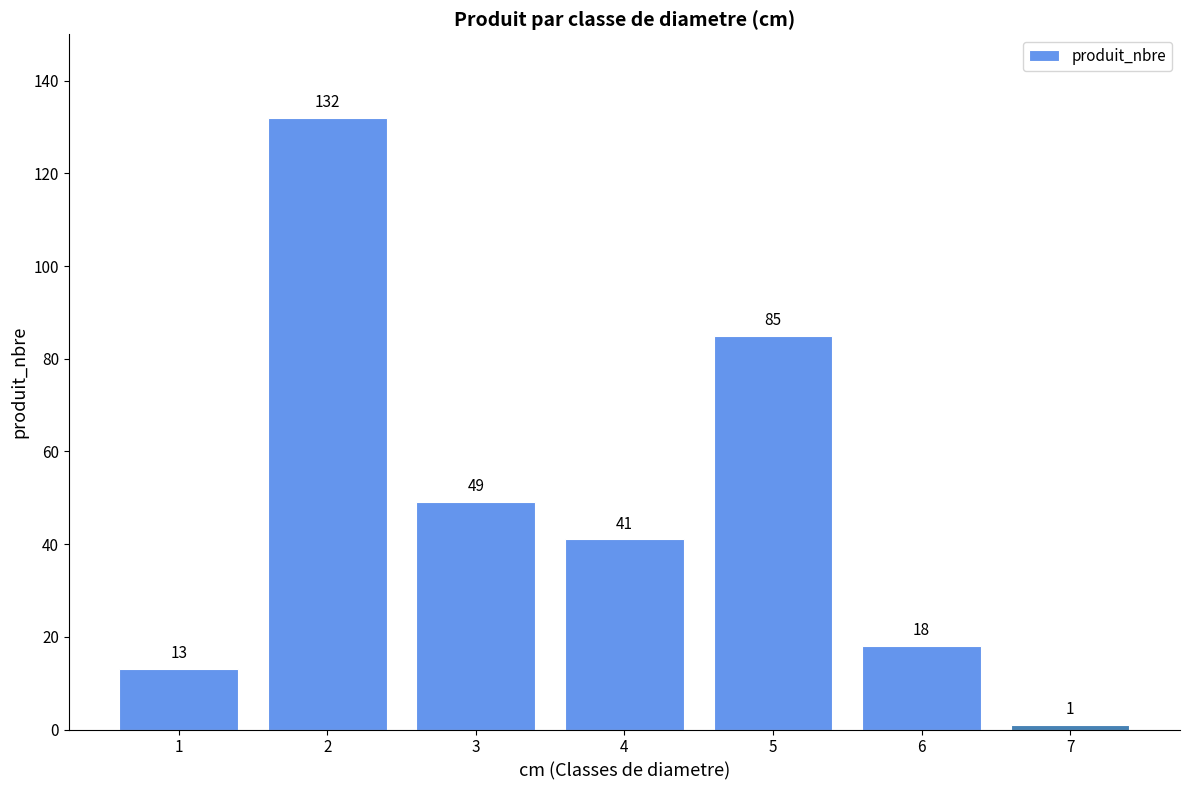

Between 4 and 7, which is larger?

4